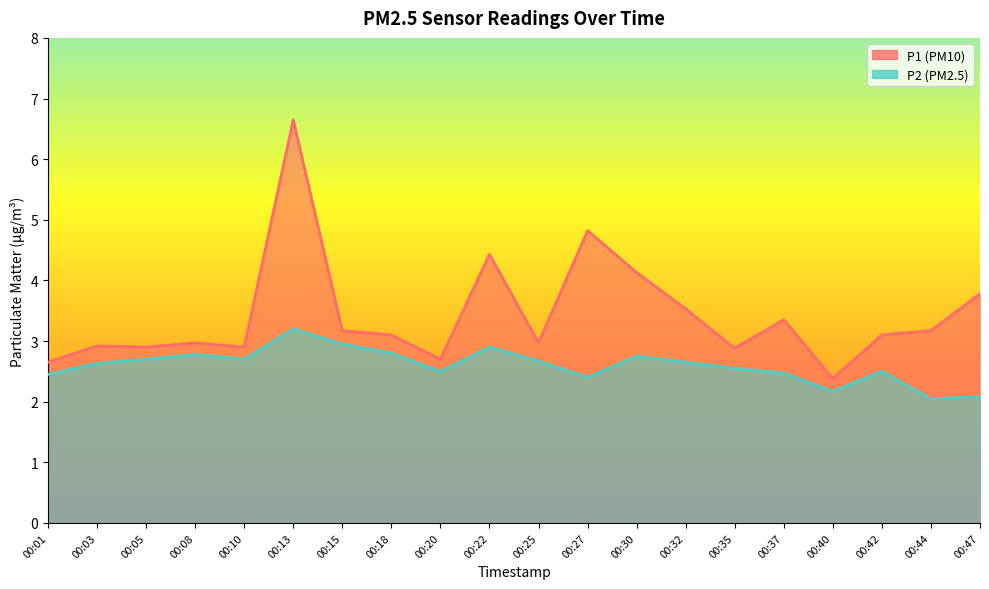

What is the value of the P1 point at the 15th from the left?

2.9